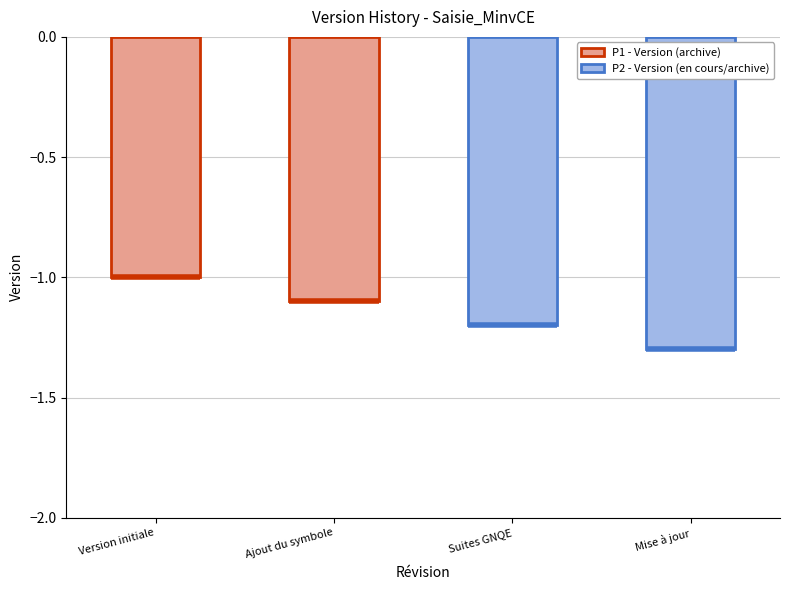

Which series has the largest range (max minus min)?

P1 - Version (archive)